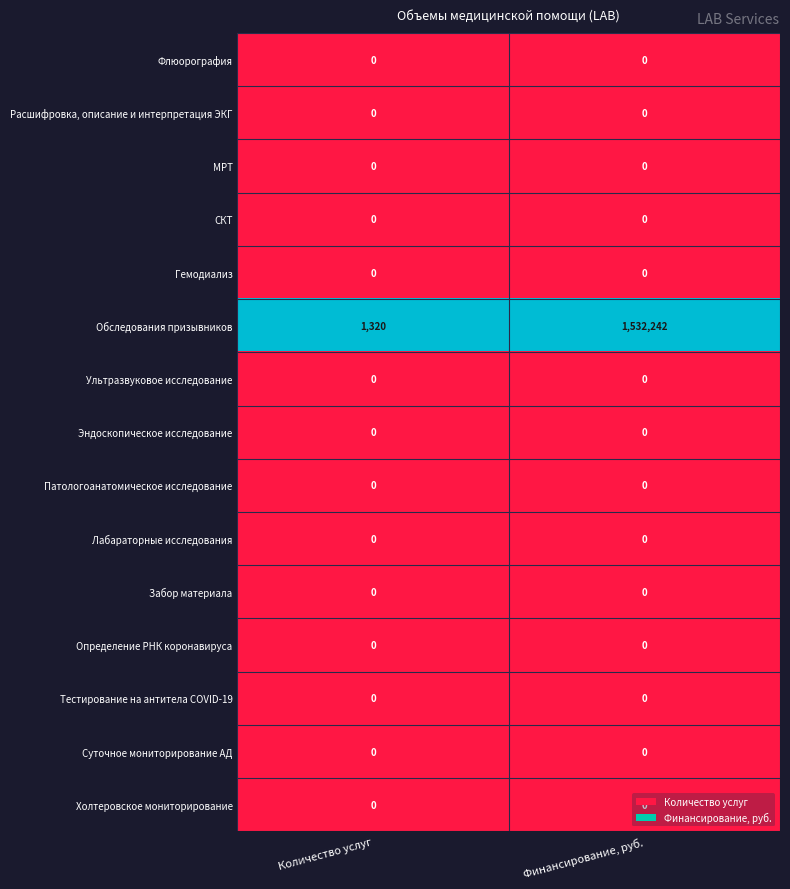

How many data points does each series have?

2